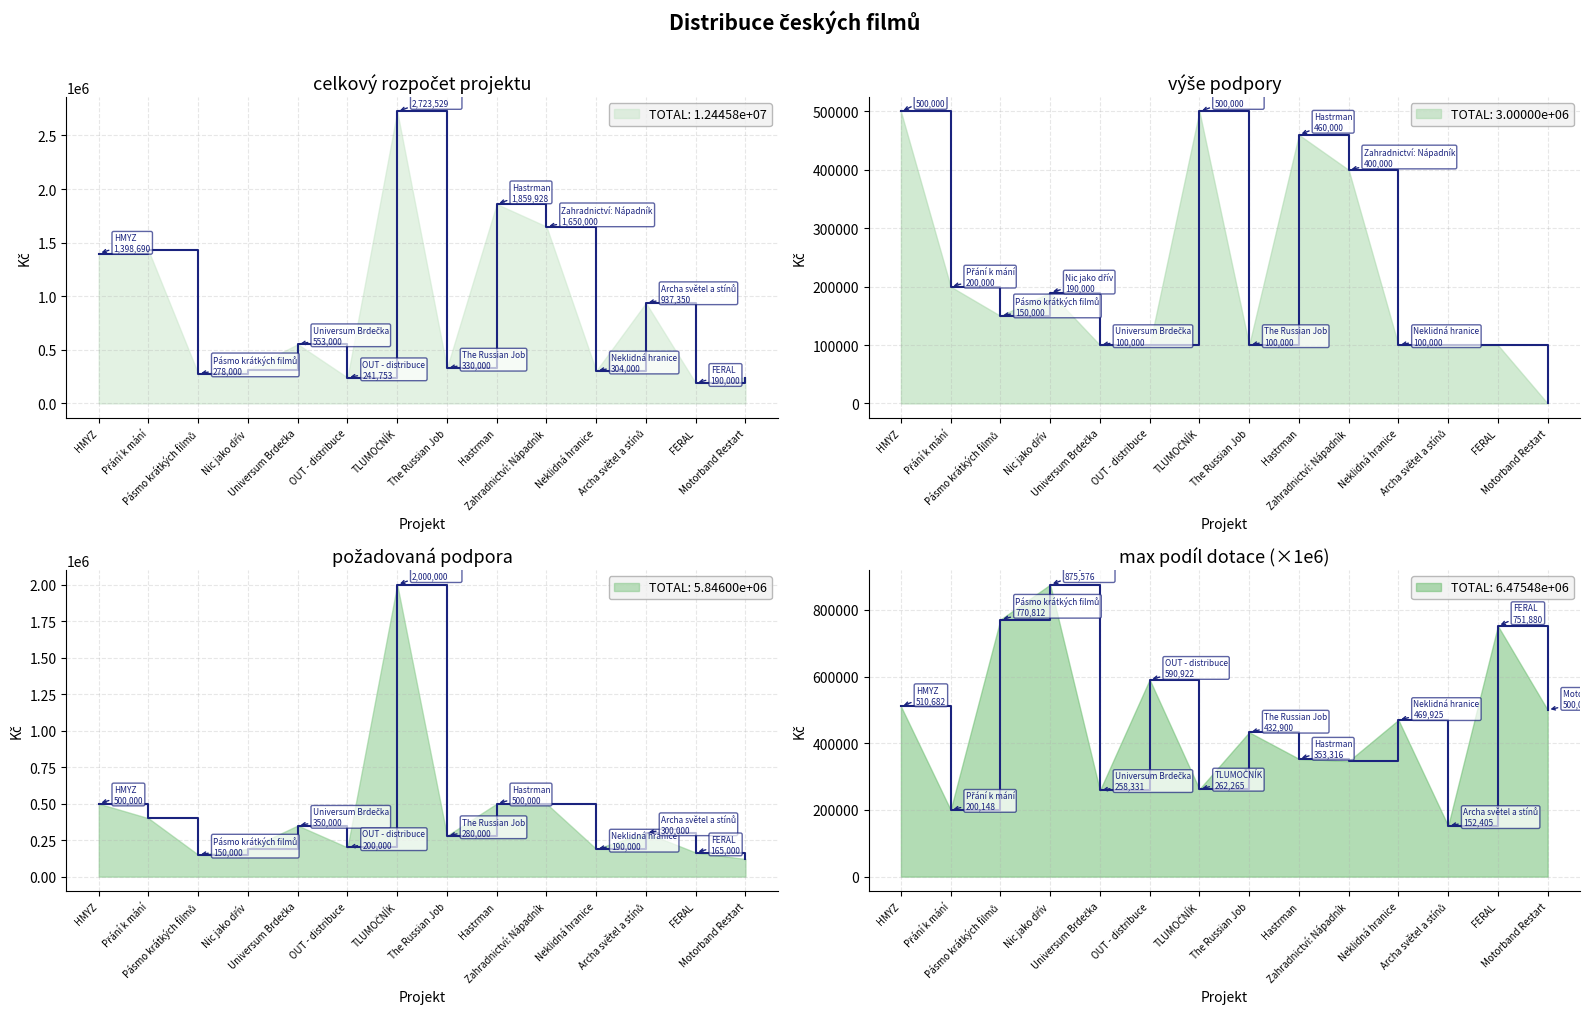

Reading left to right, list all the values displayed in this chart.

celkový rozpočet projektu: 1398690.0	1427516.0	278000.0	310000.0	553000.0	241753.0	2723529.0	330000.0	1859928.0	1650000.0	304000.0	937350.0	190000.0	242000.0
výše podpory: 500000.0	200000.0	150000.0	190000.0	100000.0	100000.0	500000.0	100000.0	460000.0	400000.0	100000.0	100000.0	100000.0	0.0
požadovaná podpora: 500000.0	400000.0	150000.0	190000.0	350000.0	200000.0	2000000.0	280000.0	500000.0	500000.0	190000.0	300000.0	165000.0	121000.0
max podíl dotace: 510681.9	200147.9	770811.9	875576.0	258331.2	590921.9	262264.8	432900.4	353316.3	346320.3	469924.8	152405.3	751879.7	500000.0